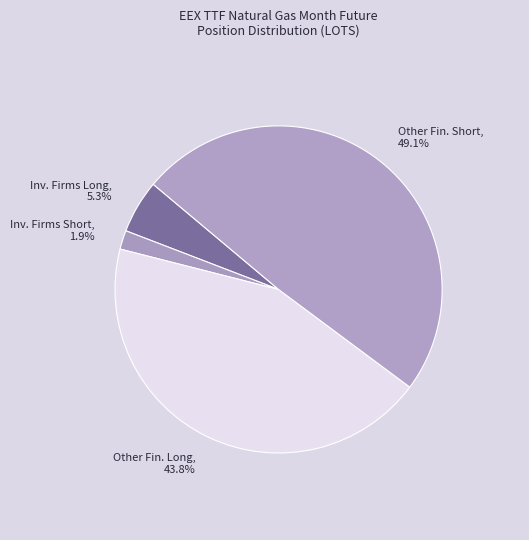

Does any single category account for the majority?

No